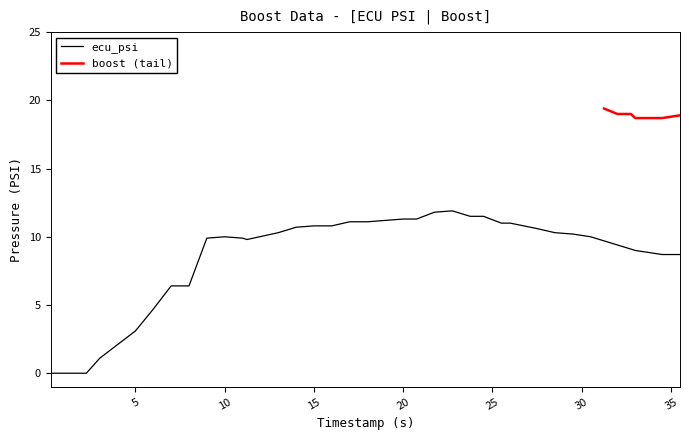

Where is the first local minimum?

11.25